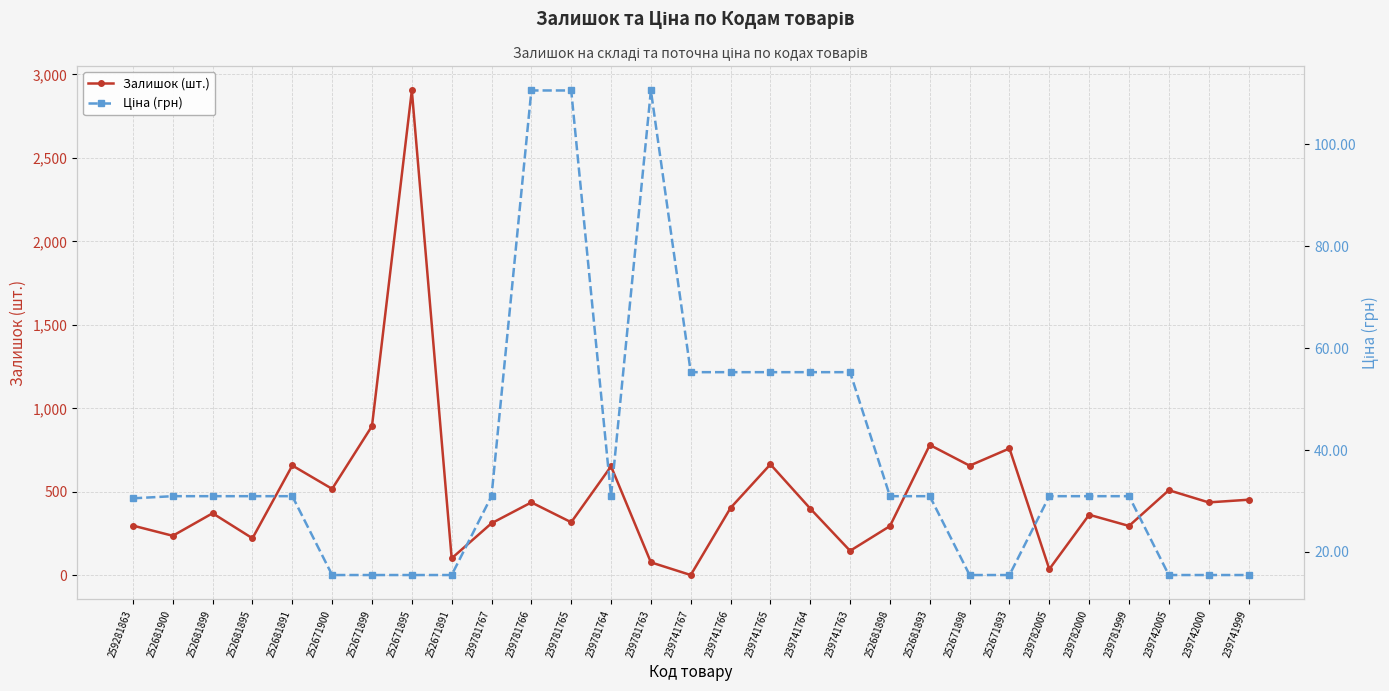

Does the chart display data point markers on the line(s)?

Yes